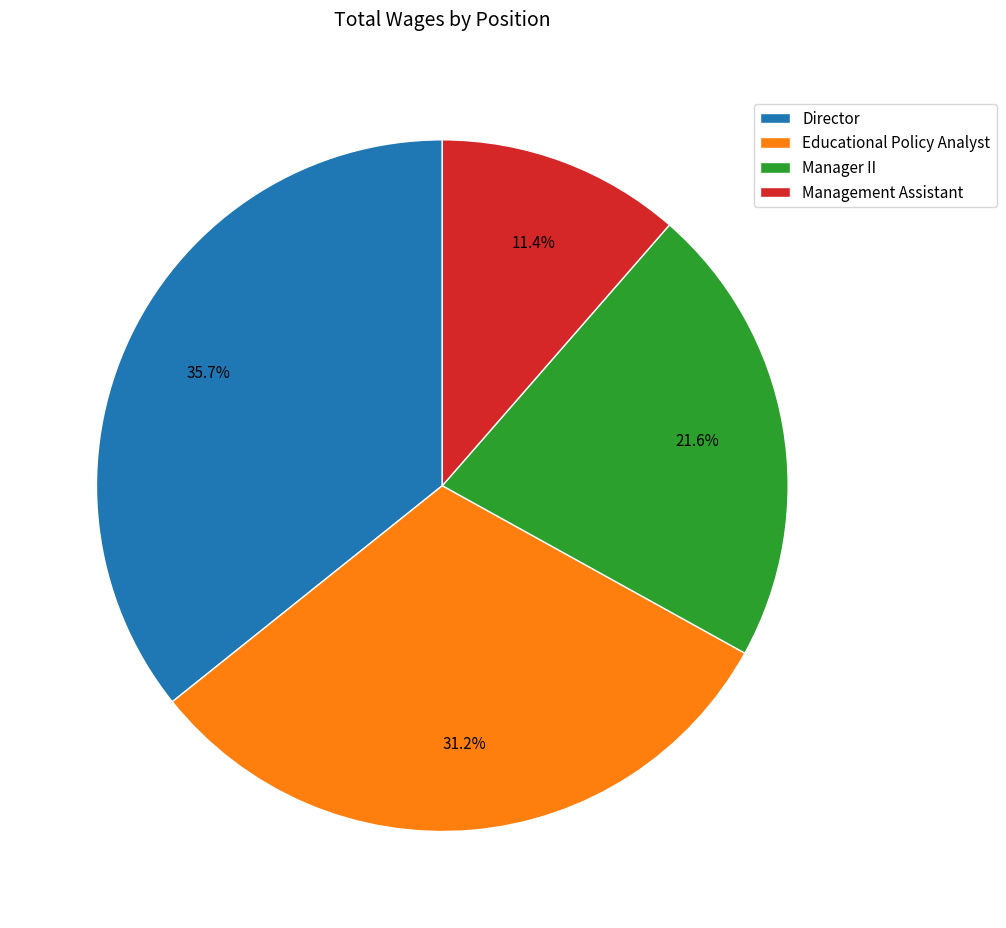

Is there any slice that represents more than half of the pie?

No